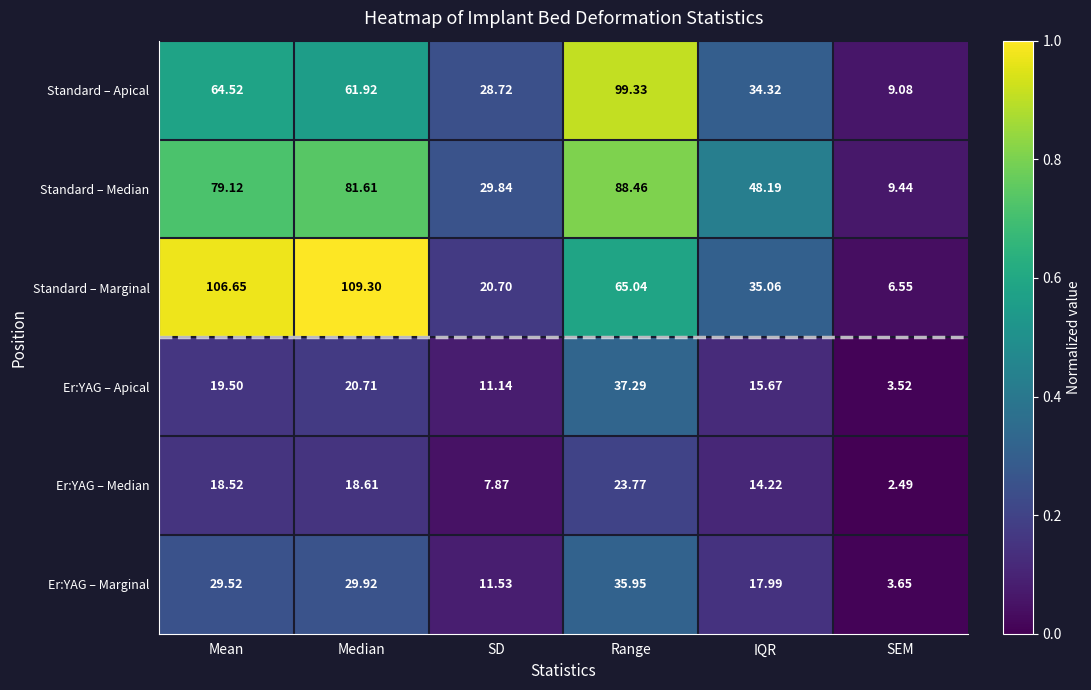

Which series has the largest total across all categories?

Standard – Marginal